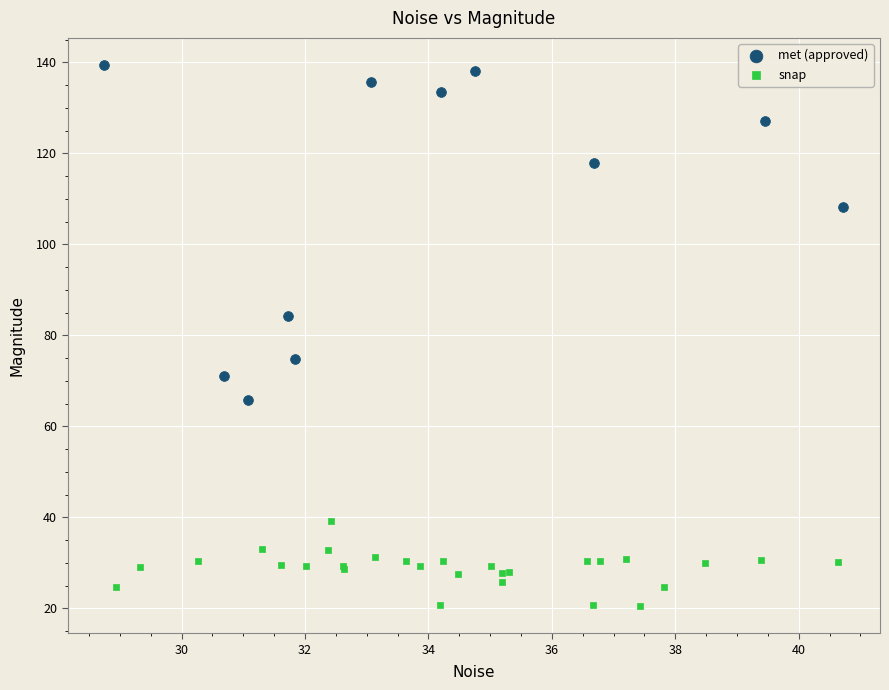

Which series contains the highest Y value?

met (approved)